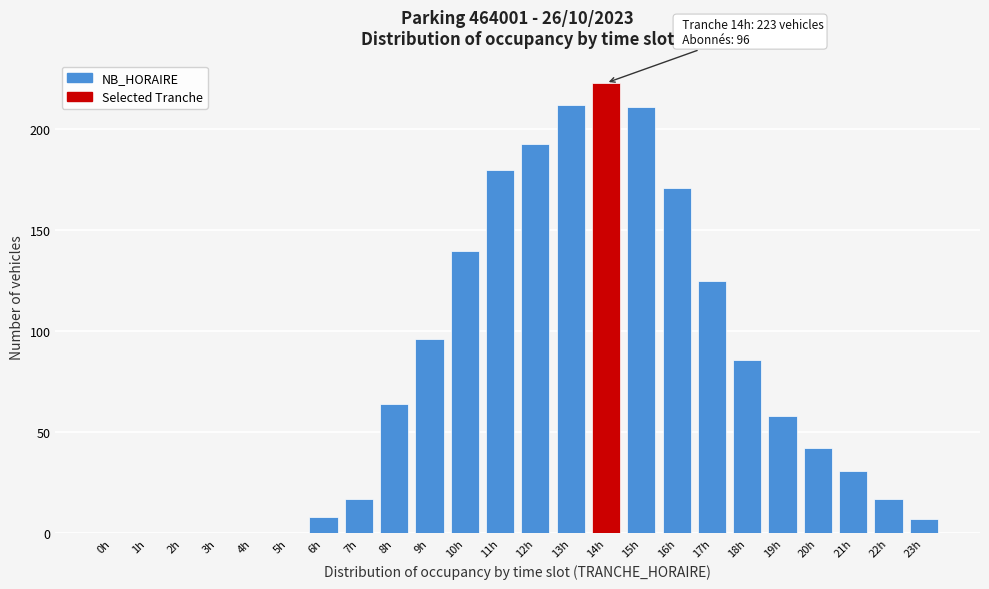

At which label is the value closest to 111?

17h